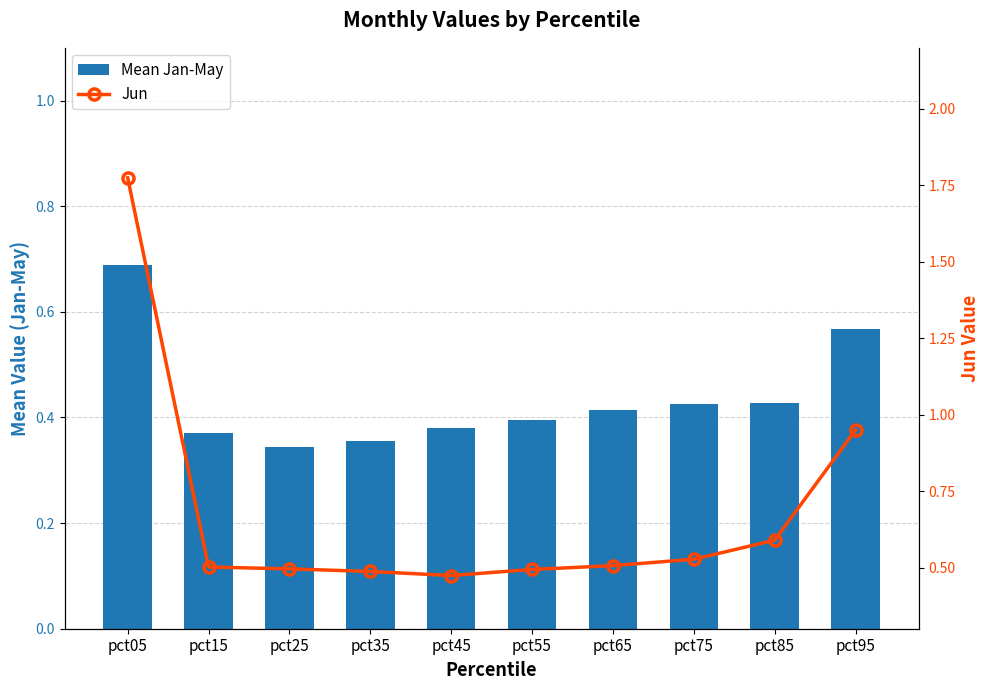

What is the total value across all series at pct65?

0.9